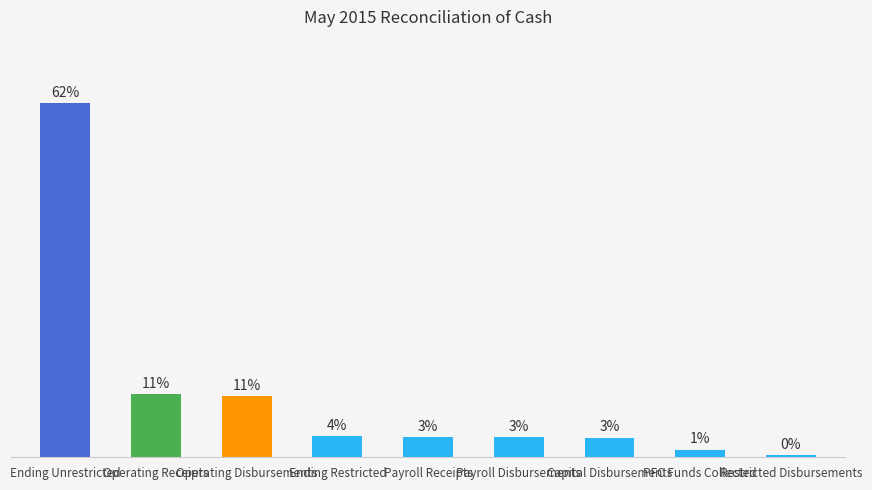

Are the bars horizontal?

No